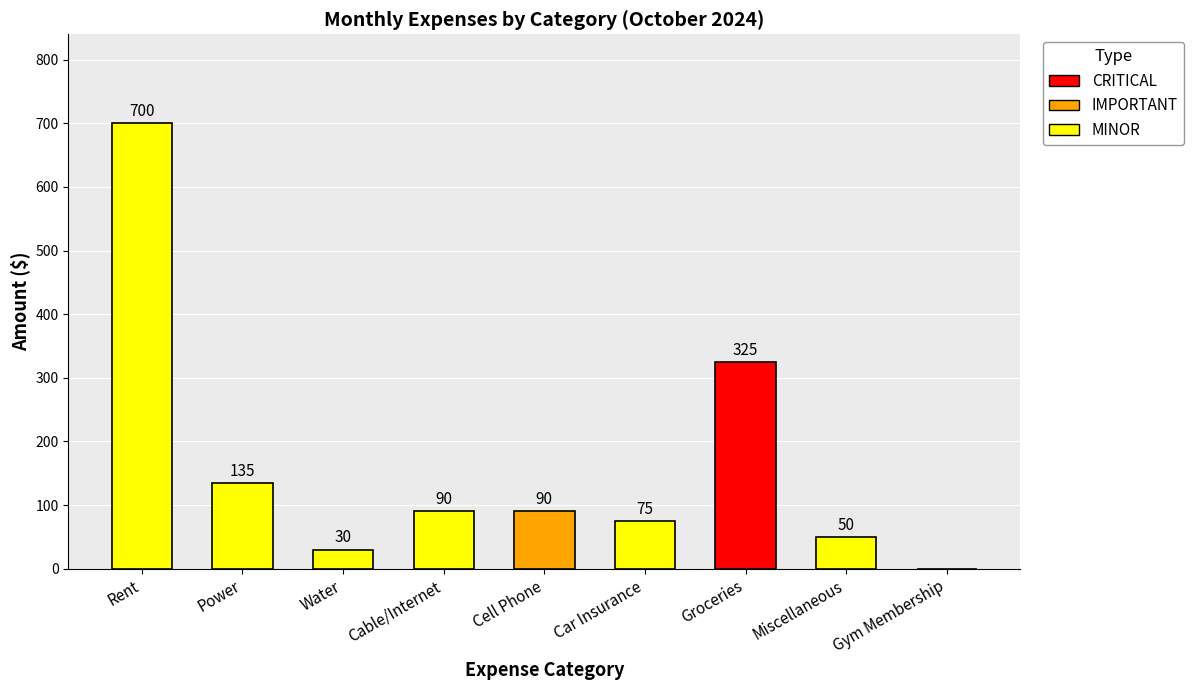

Reading left to right, what are all the values shown in this chart?

Rent=700	Power=135	Water=30	Cable/Internet=90	Cell Phone=90	Car Insurance=75	Groceries=325	Miscellaneous=50	Gym Membership=0